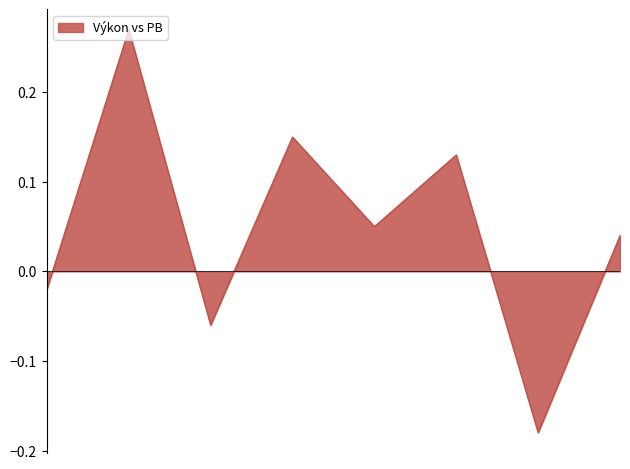

True or false: there are more than 2 points higher than both neighbors.

True